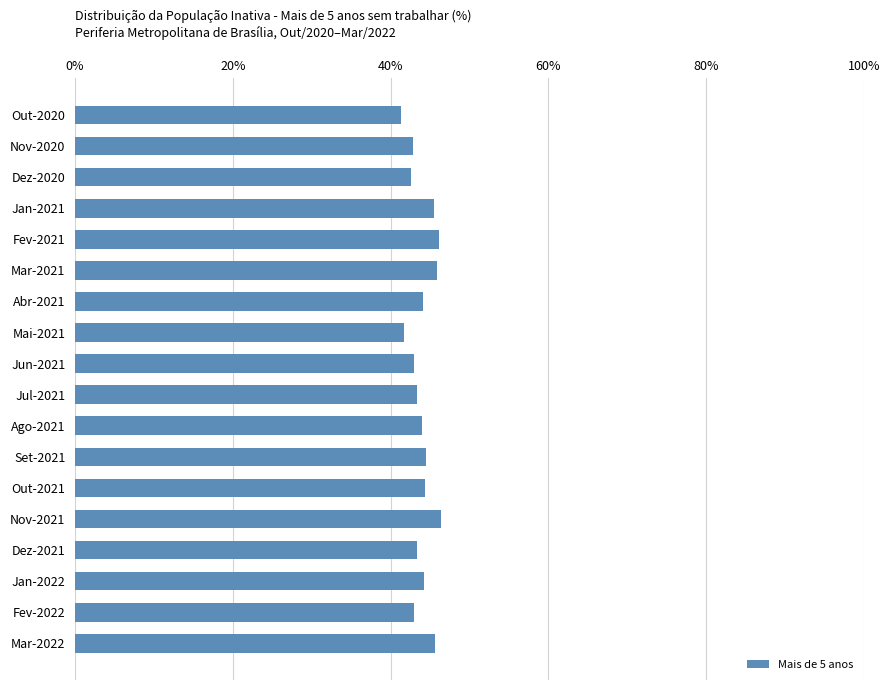

What is the label of the 9th bar from the bottom?

Jul-2021